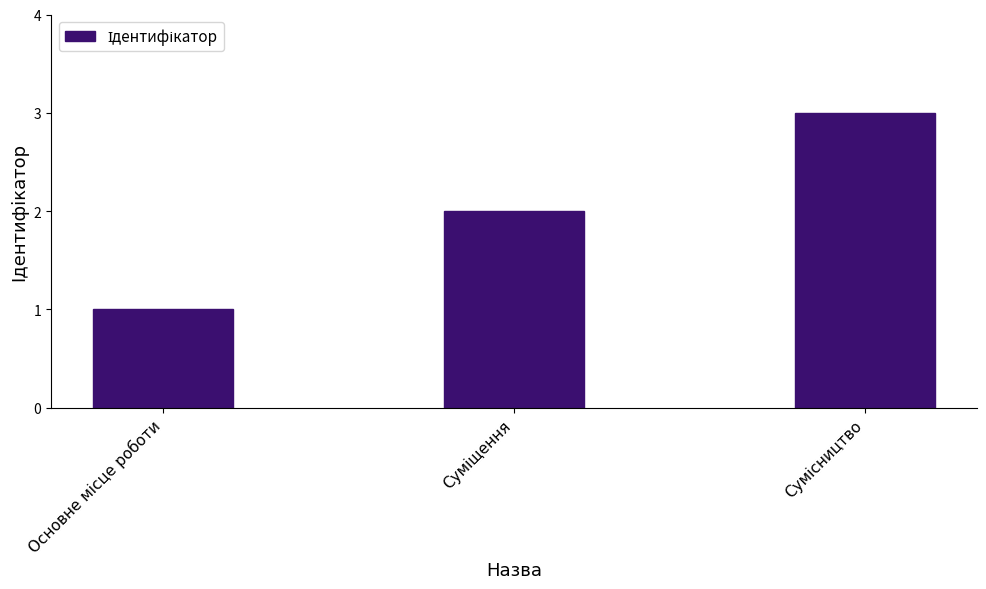

What is the sum of all values?

6